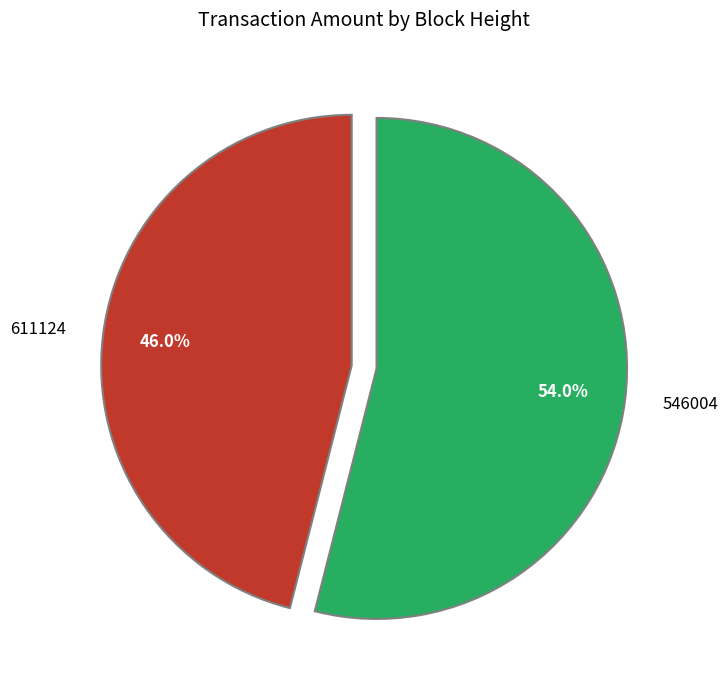

True or false: 546004 accounts for 54% of the total.

True